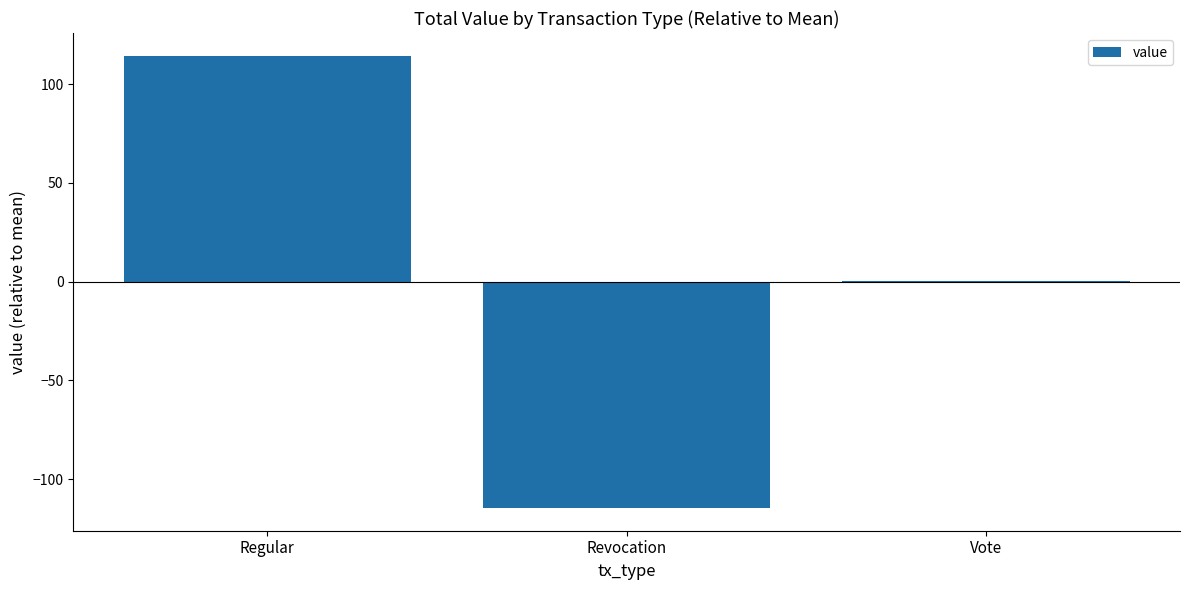

The value at Vote is 0.2. True or false?

True